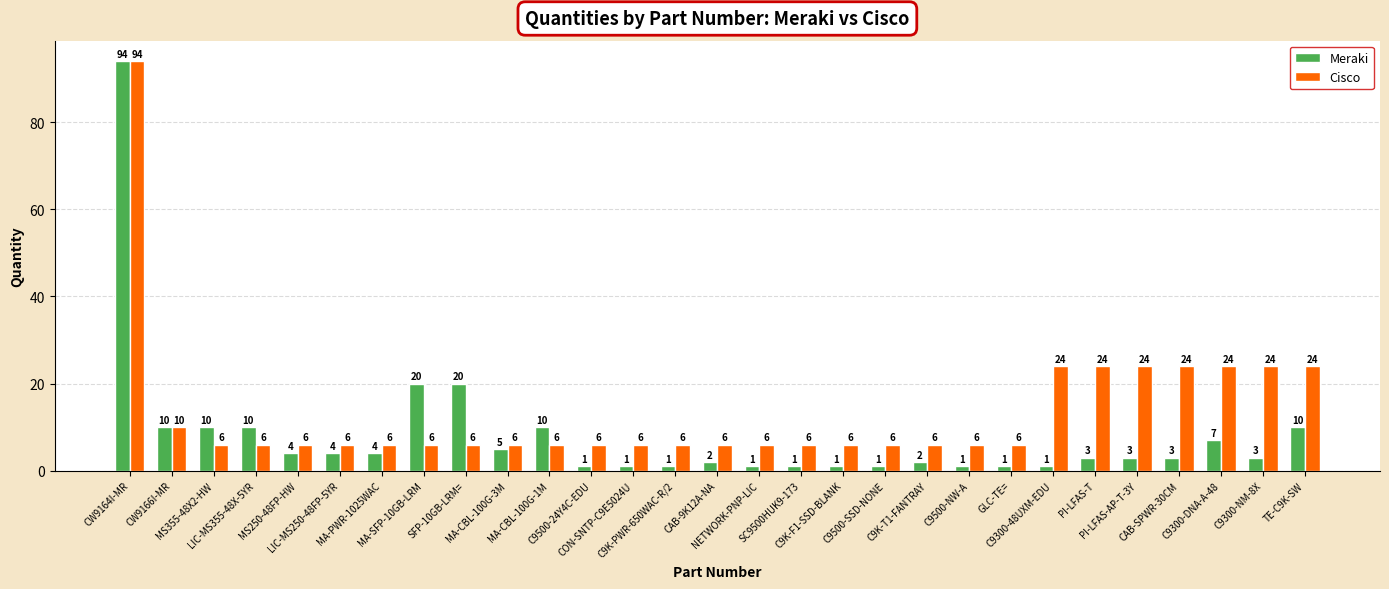

What is the value of the Cisco bar at the 5th from the left?

6